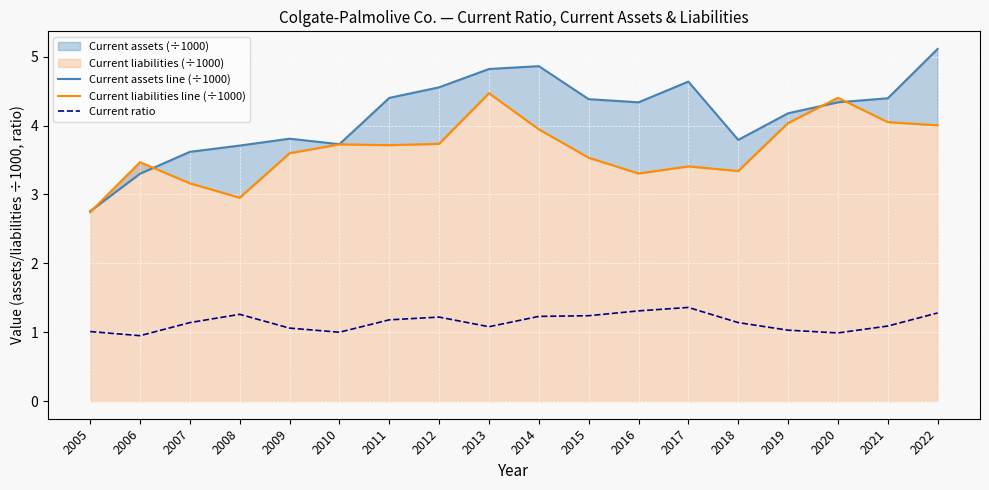

At which category does Current liabilities line (÷1000) reach its first local peak?

2006